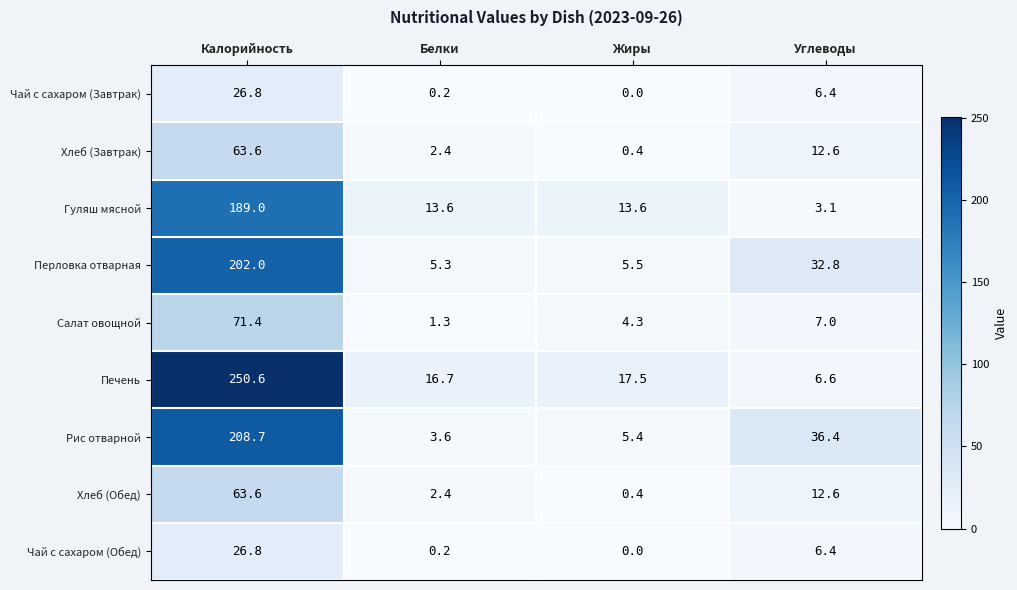

What is the difference between the highest and lowest values at Жиры?

17.5